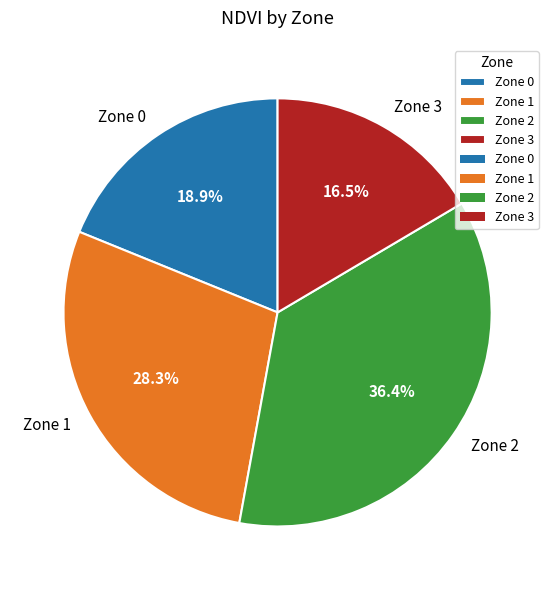

True or false: Zone 2 accounts for 36% of the total.

True